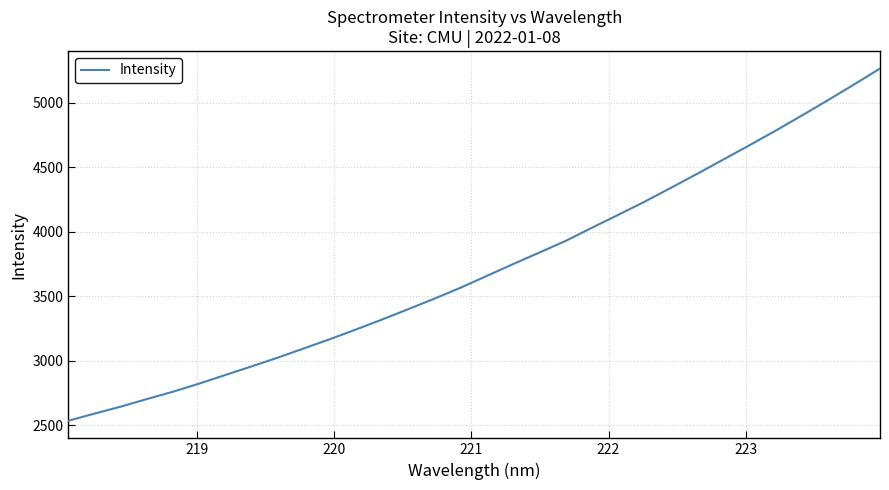

Reading right to left, transcribe all the data shown in this chart.

5263.9	5139.5	5017.7	4898.6	4781.6	4668.8	4557.9	4447.2	4339.0	4232.3	4131.1	4031.8	3930.2	3840.0	3751.1	3659.9	3568.5	3483.6	3402.0	3321.8	3244.2	3168.7	3096.8	3024.8	2957.0	2890.5	2823.7	2760.7	2703.7	2644.6	2590.9	2535.2